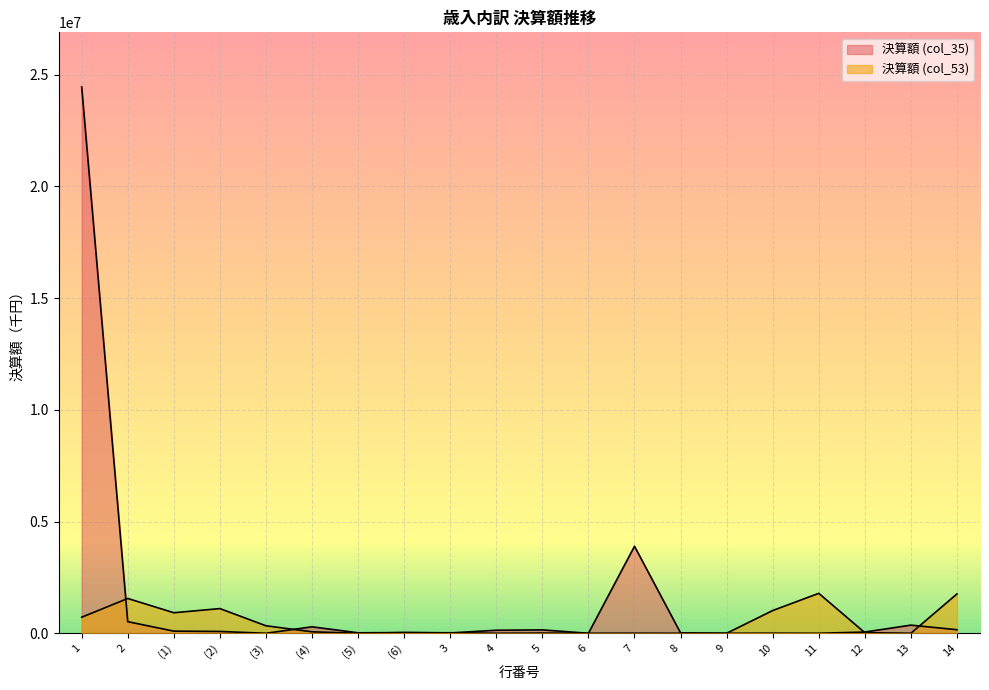

Count the number of categories in the chart.

20